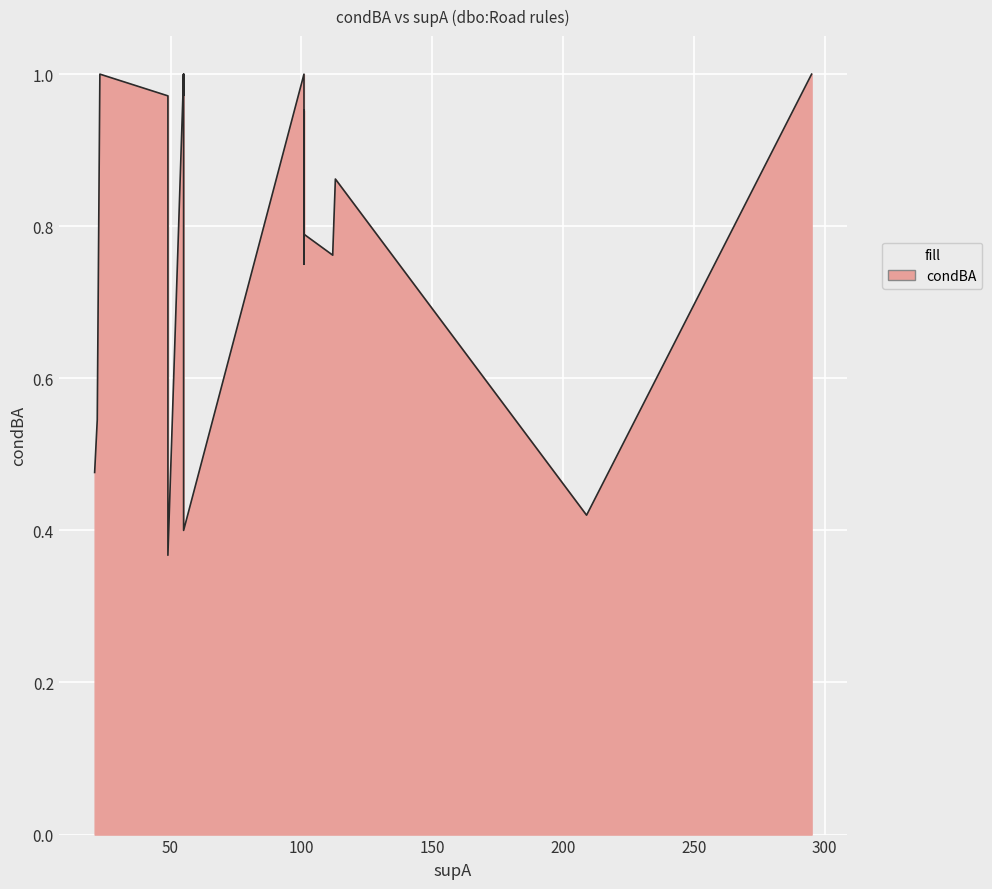

Does the chart display data point markers on the line(s)?

No